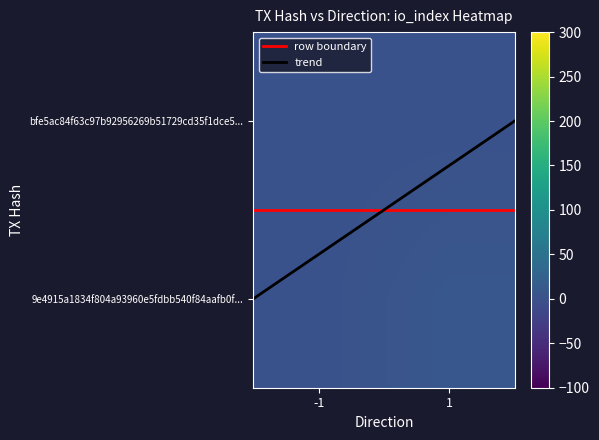

At which category is the sum across all series the highest?

1